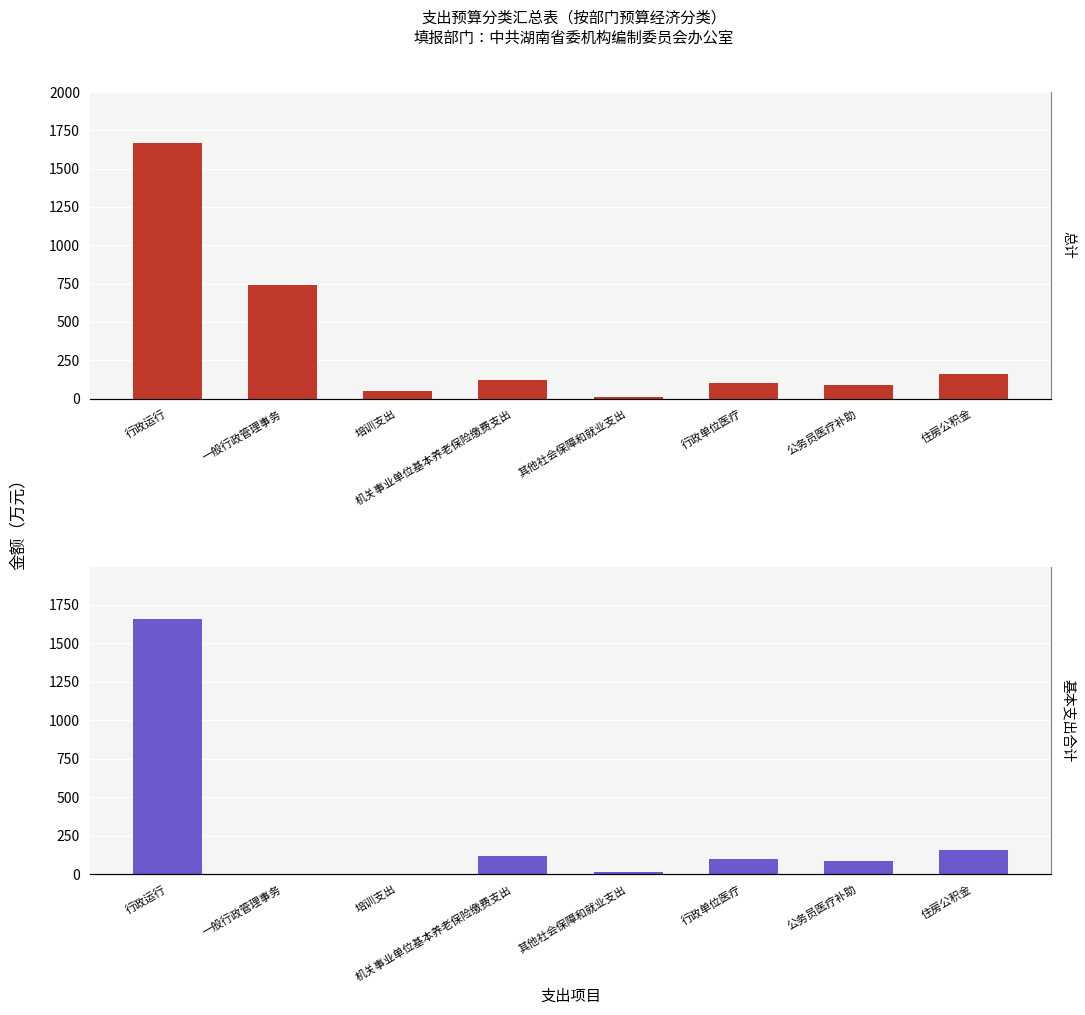

At which label does 总计 first exceed 120?

行政运行